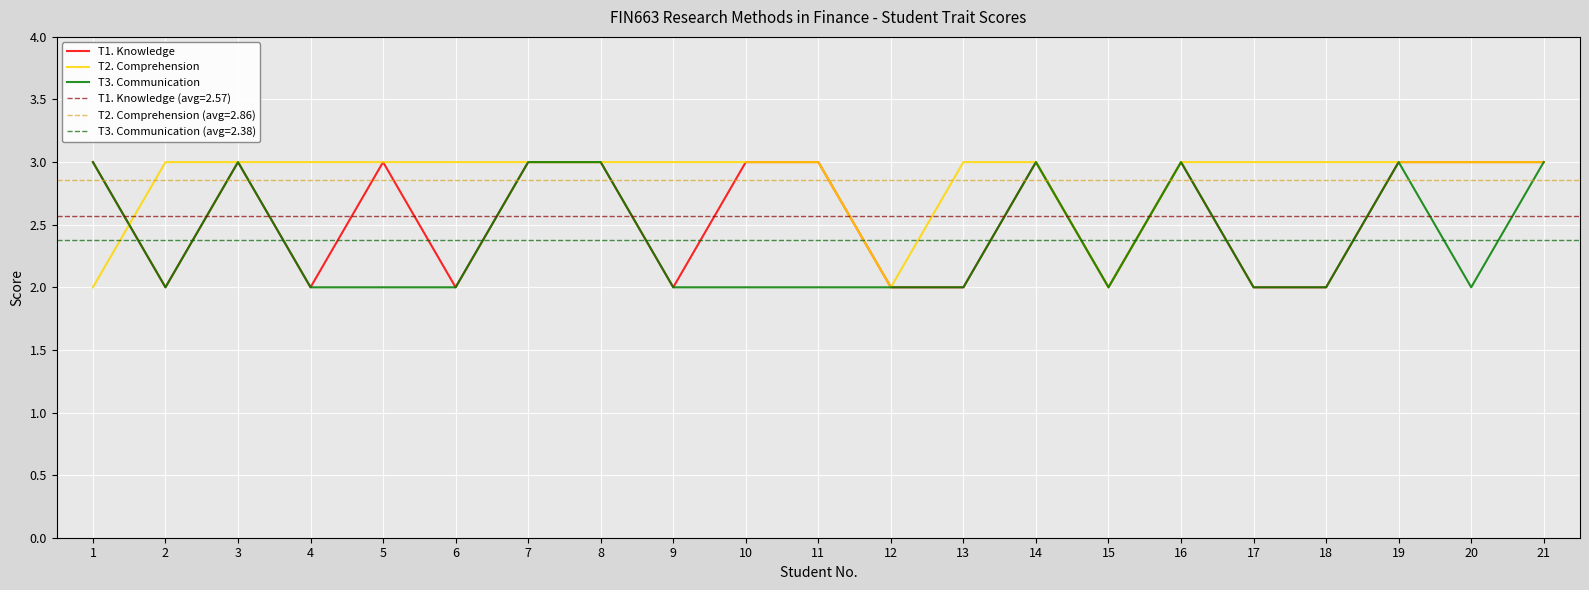

How many categories are shown in the chart?

21